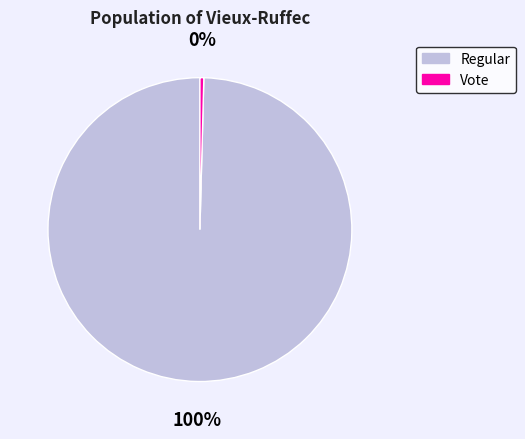

To the nearest percent, what percentage of the pie is Regular?

100%